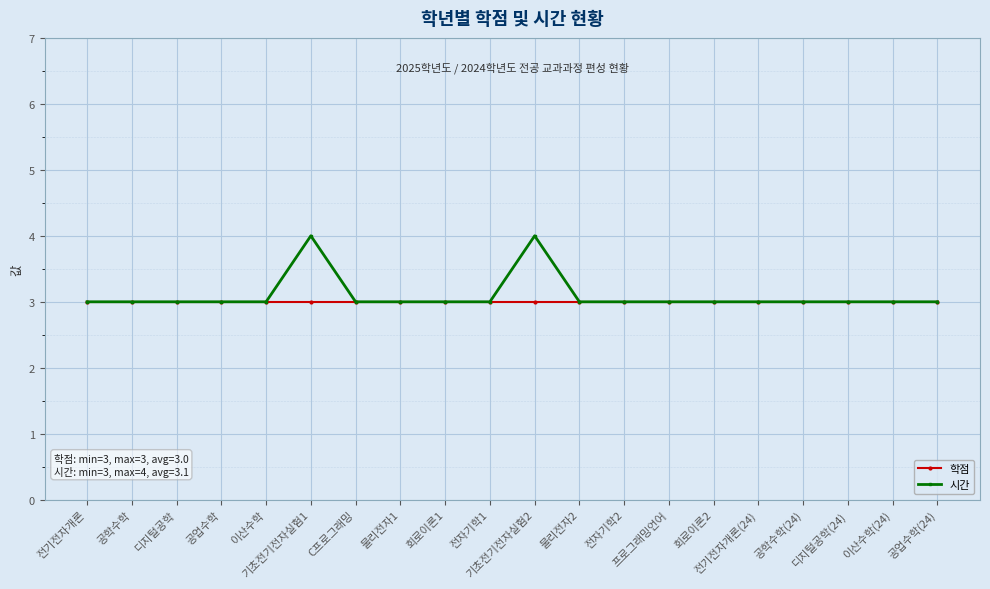

What position from the left is 기초전기전자실험2?

11